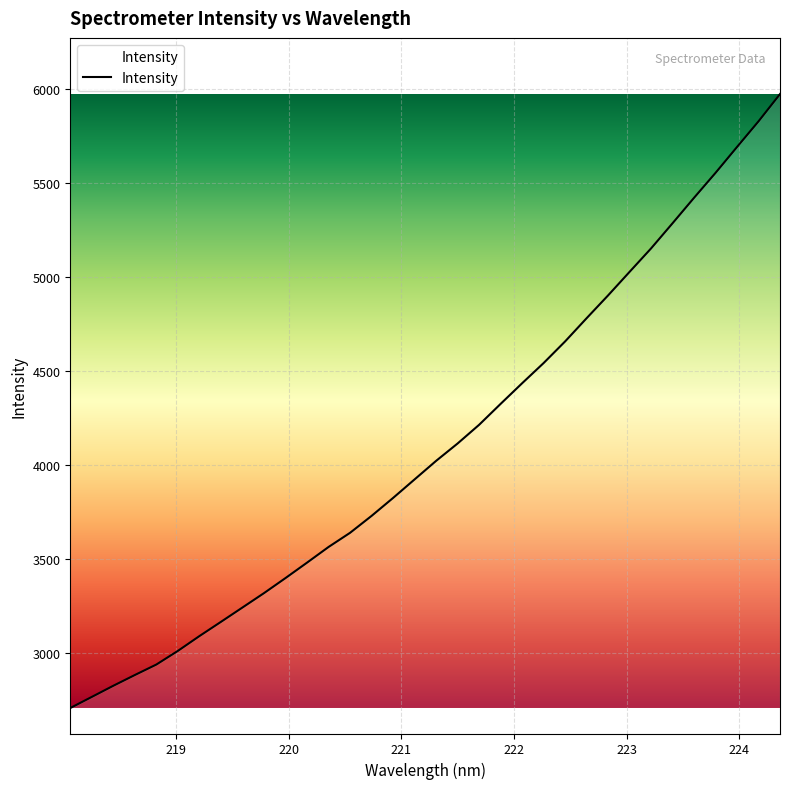

What is the smallest value displayed?

2709.1